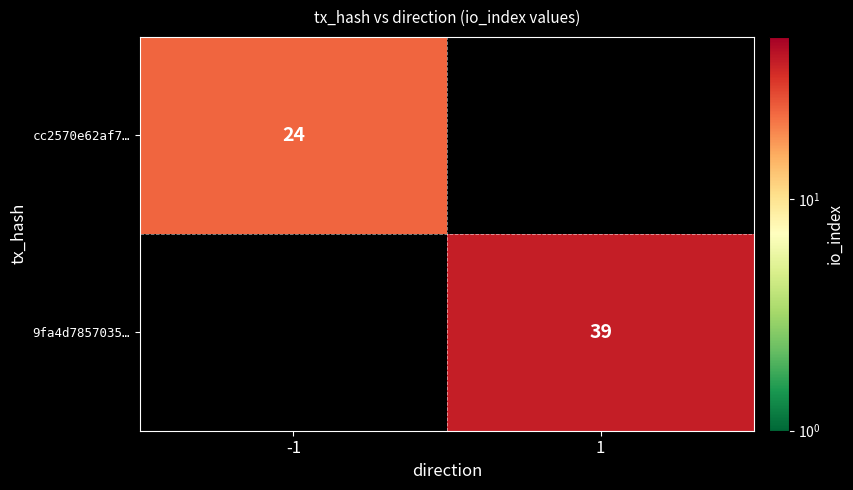

True or false: 9fa4d7857035… has a value of 69 at 1.

False